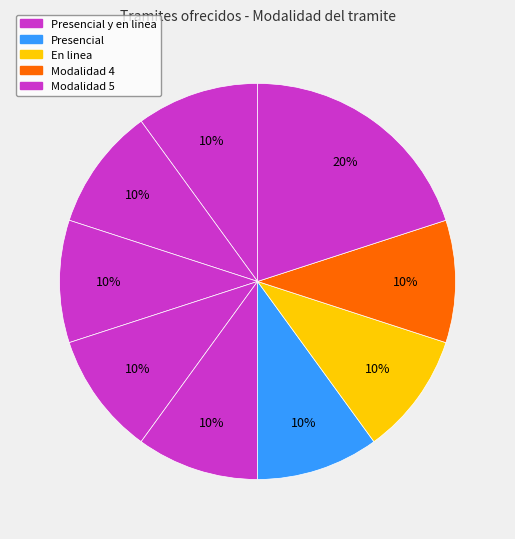

Count the number of slices in the pie.

9